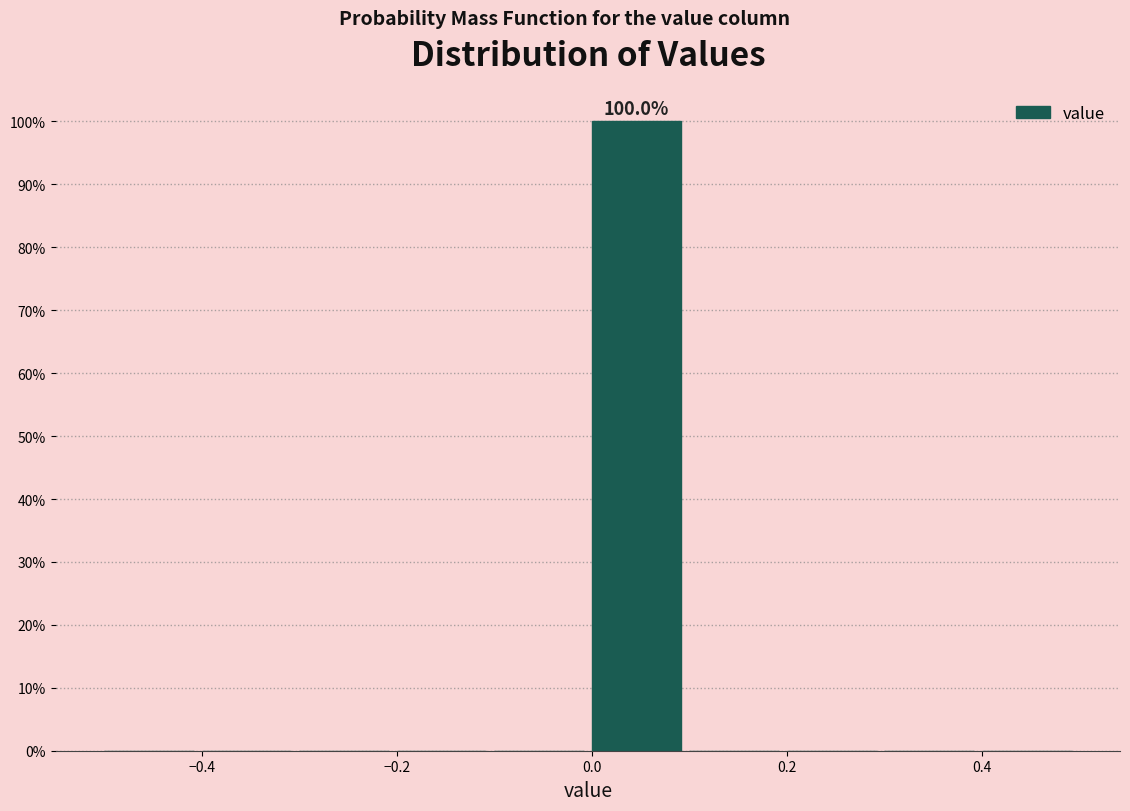

Which range on the x-axis has the tallest bar?

0.0 to 0.1